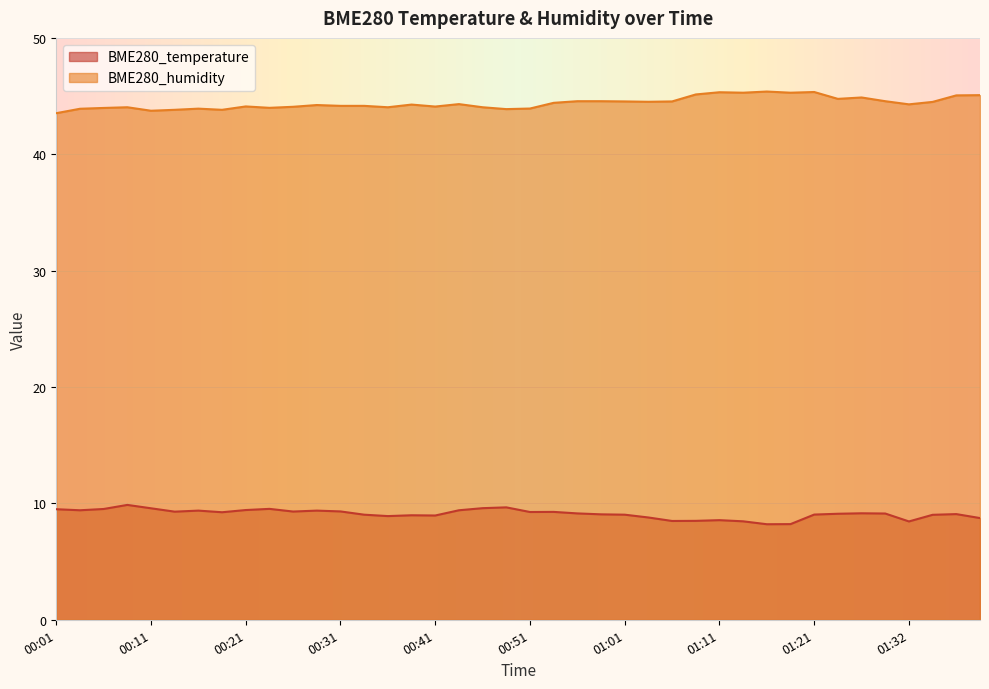

How many categories are shown in the chart?

40